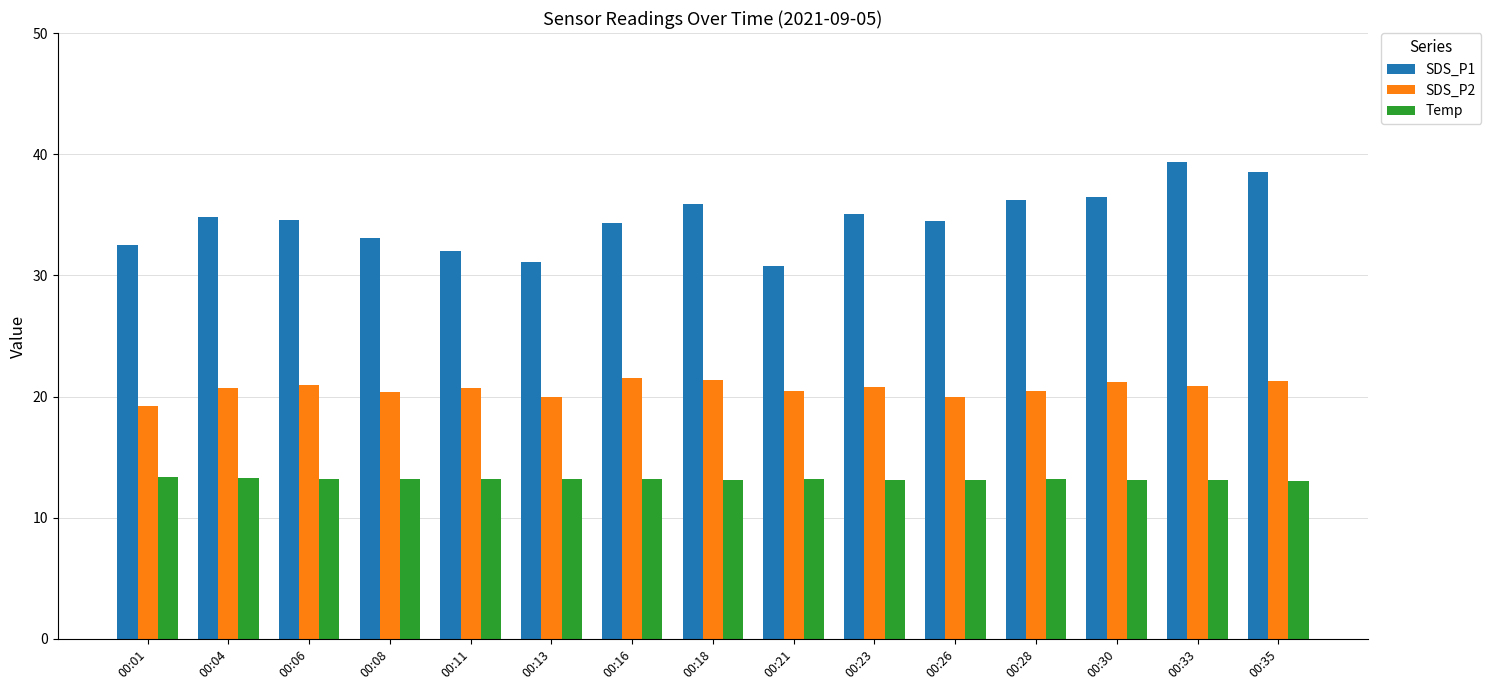

What are all the series names shown in the legend?

SDS_P1, SDS_P2, Temp